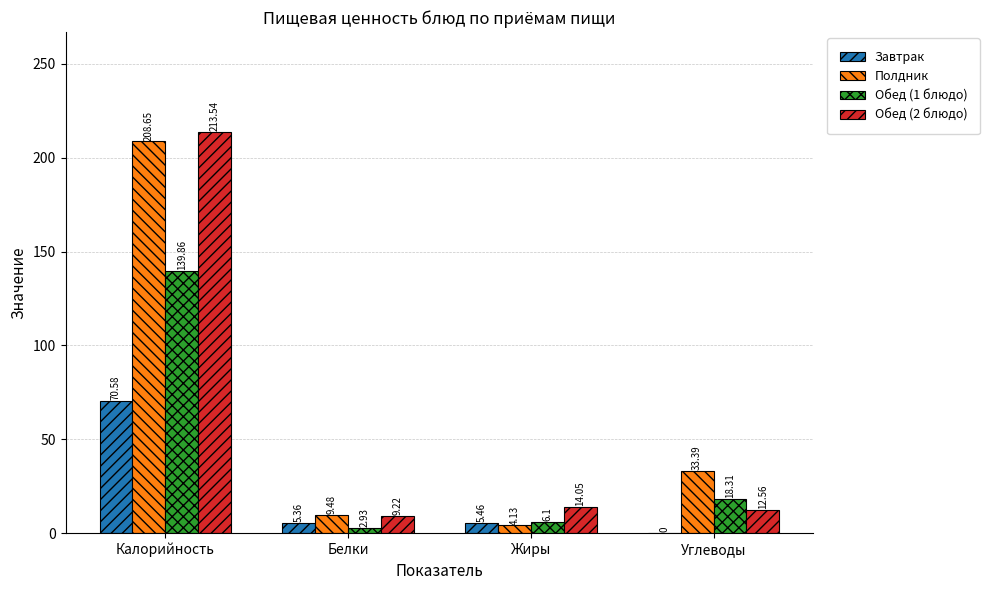

Where does the Обед (1 блюдо) series first go above 18?

Калорийность